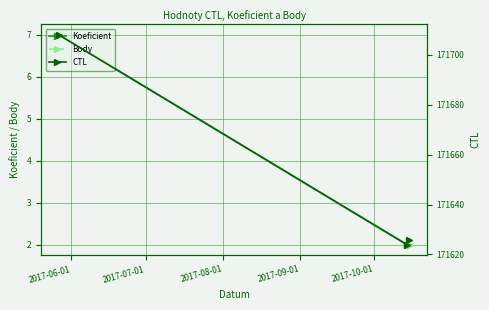

Is the value of Koeficient at 2017-06-01 greater than the value of CTL at 2017-08-01?

No